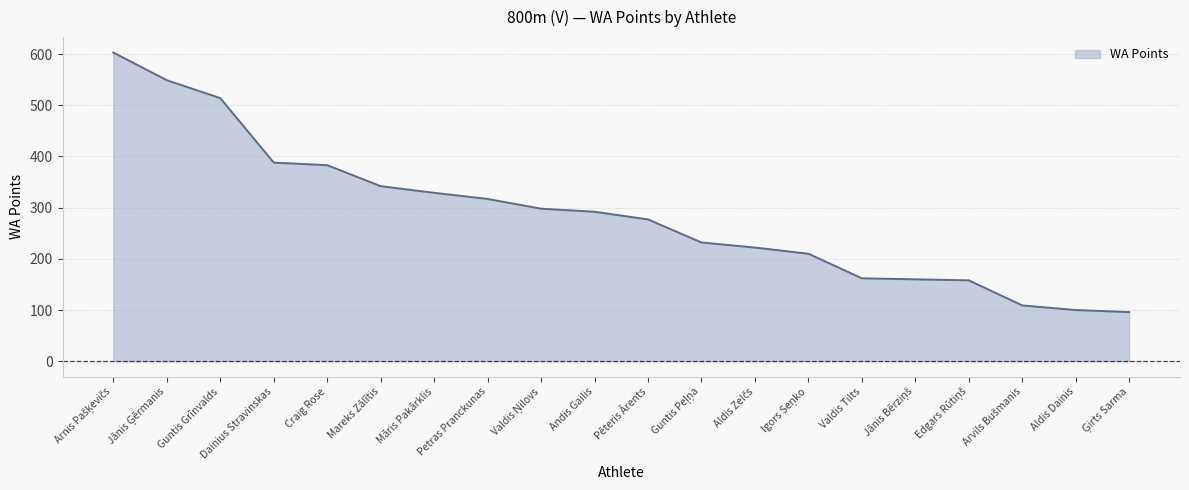

What is the average value?

287